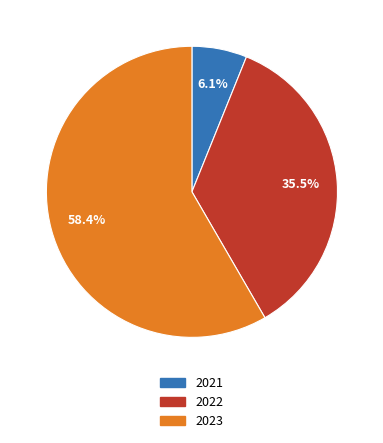

True or false: 2023 accounts for 58% of the total.

True